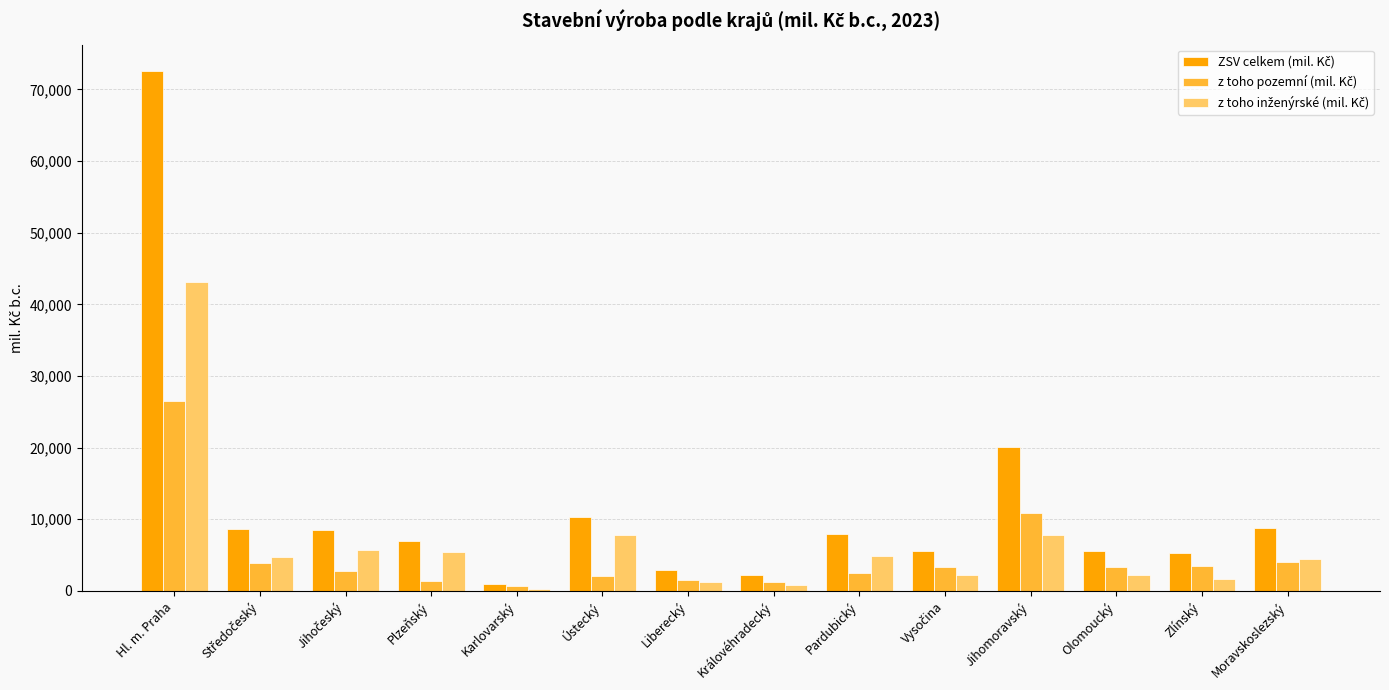

What is the spread (max minus min) of values at Ústecký?

8181